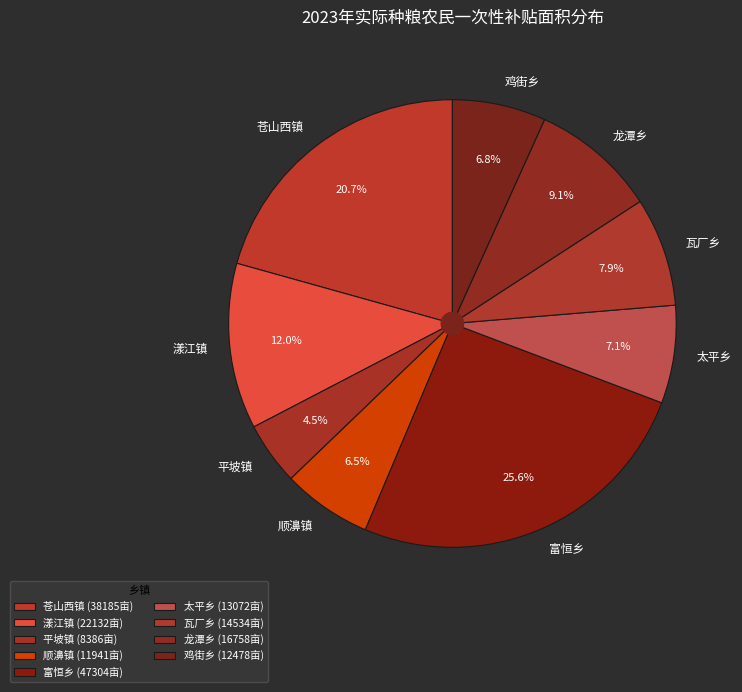

What percentage is NOT represented by 顺濞镇?

93.5%